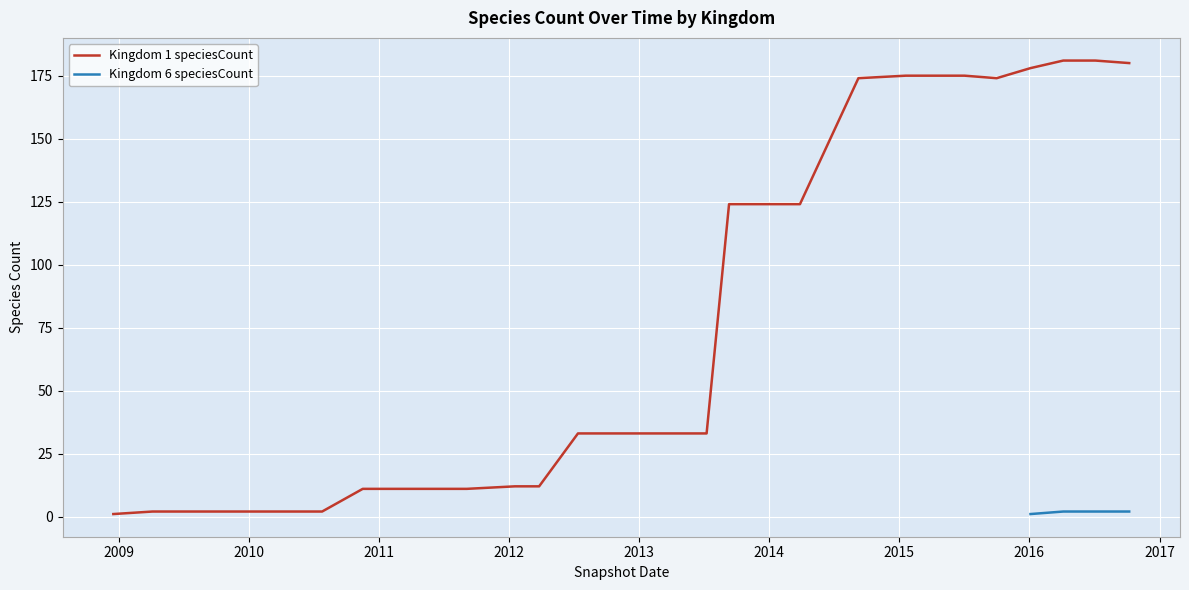

True or false: Kingdom 6 speciesCount has more than 1 points higher than both neighbors.

False